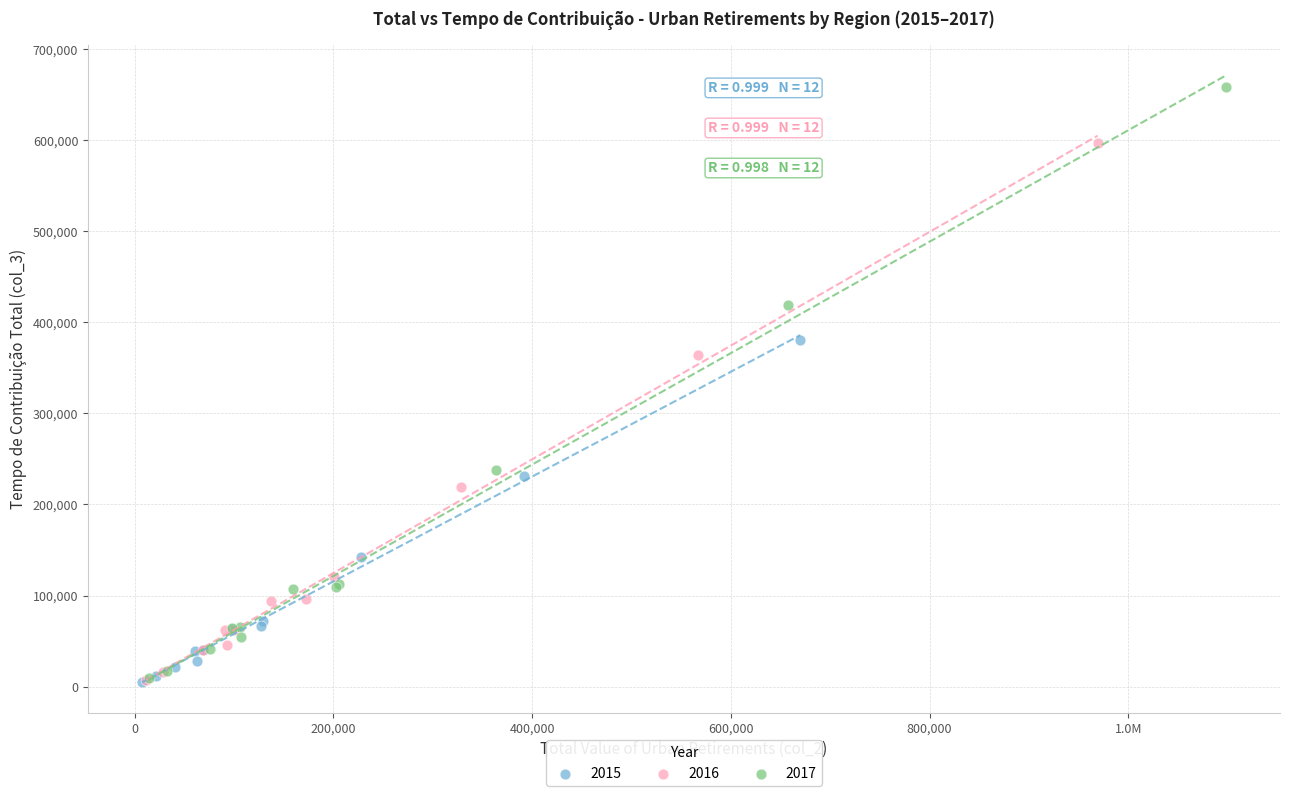

Which series has the largest Y range (max minus min)?

2017